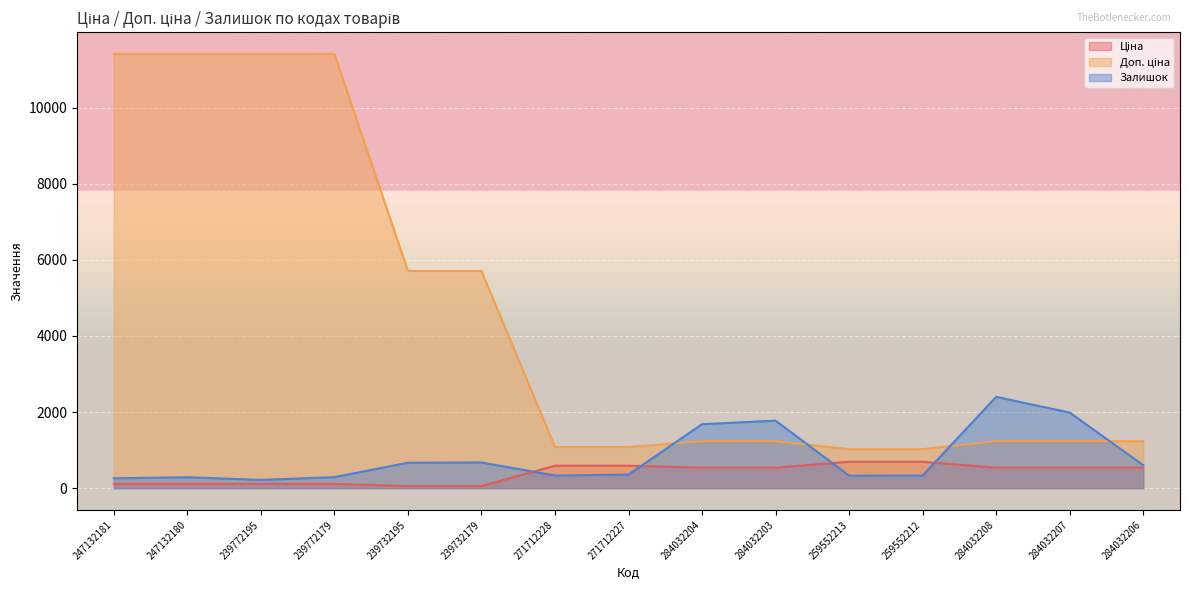

List the labels in order of Доп. ціна value, largest first.

247132181, 247132180, 239772195, 239772179, 239732195, 239732179, 284032204, 284032203, 284032208, 284032207, 284032206, 271712228, 271712227, 259552213, 259552212